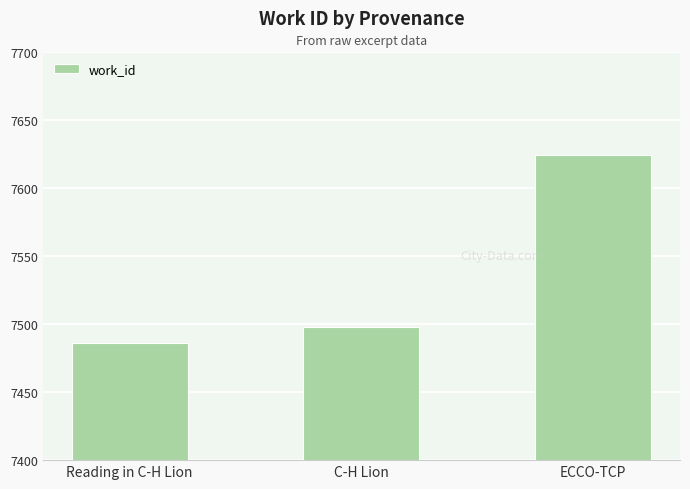

What is the change in value from Reading in C-H Lion to ECCO-TCP?

+138